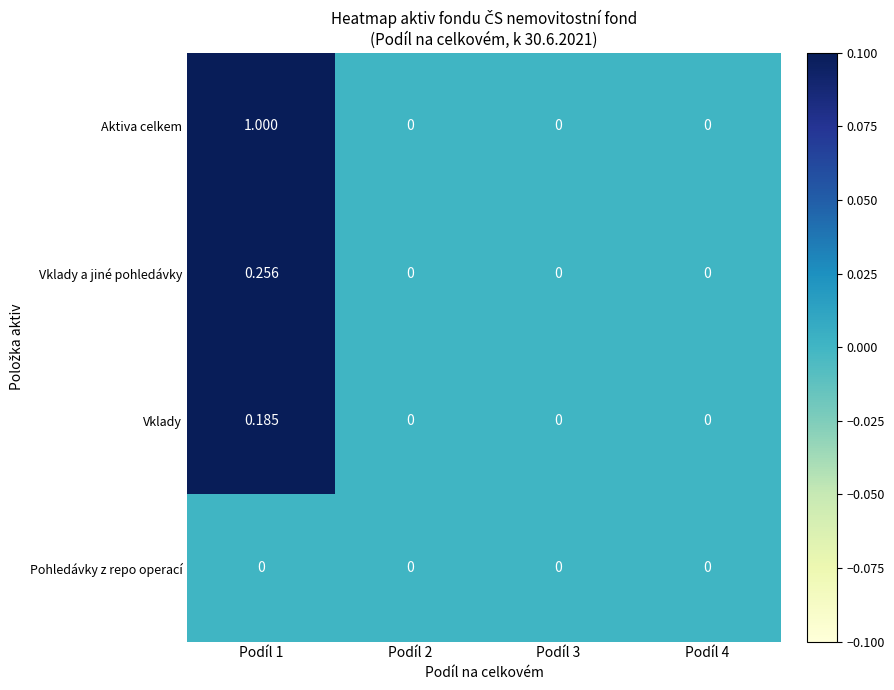

Which series has the largest total across all categories?

Aktiva celkem